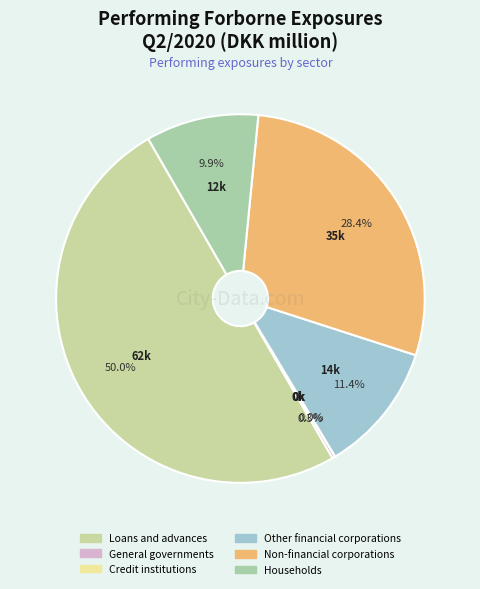

True or false: Credit institutions accounts for 12% of the total.

False